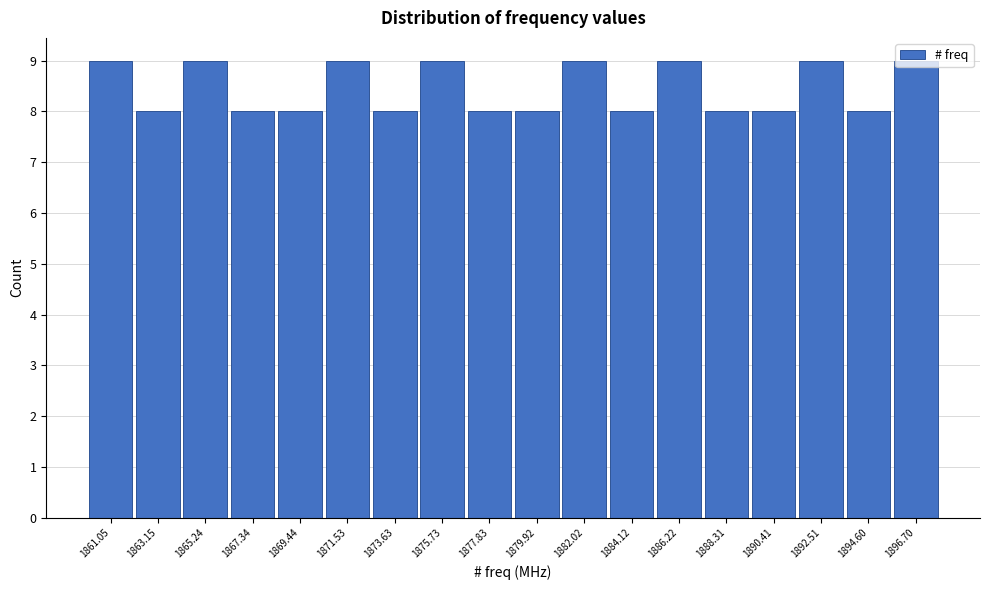

How tall is the bar that spans 1860.0 to 1862.0 on the x-axis? Neither the bar edges nor the heights are printed on the chart, so give them approximately, as read against the axes.

9